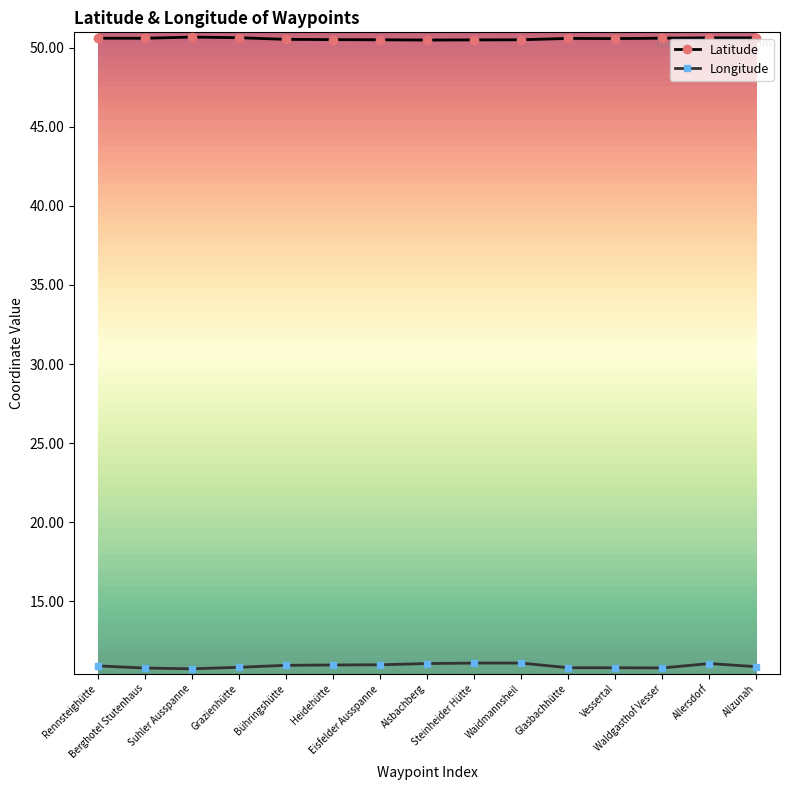

Which series has the largest range (max minus min)?

Longitude